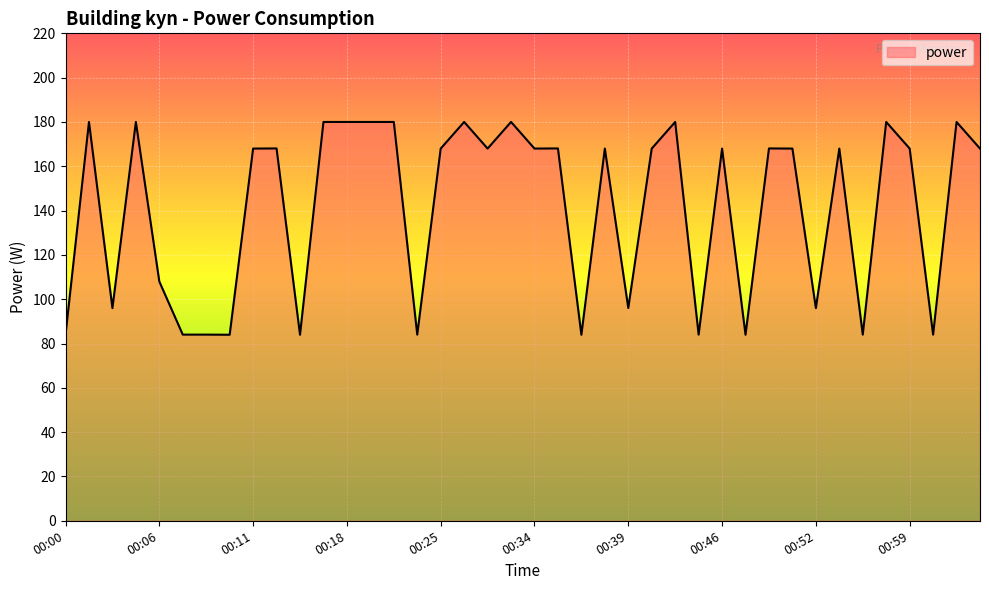

What is the difference between the maximum and minimum values?

96.0